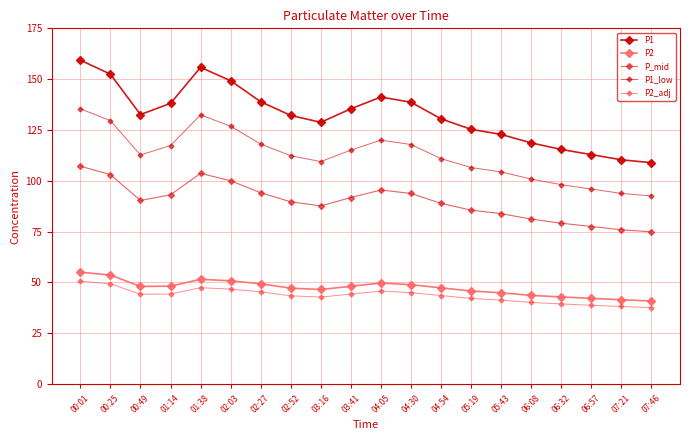

What is the difference between the highest and lowest values at 01:38?

108.4